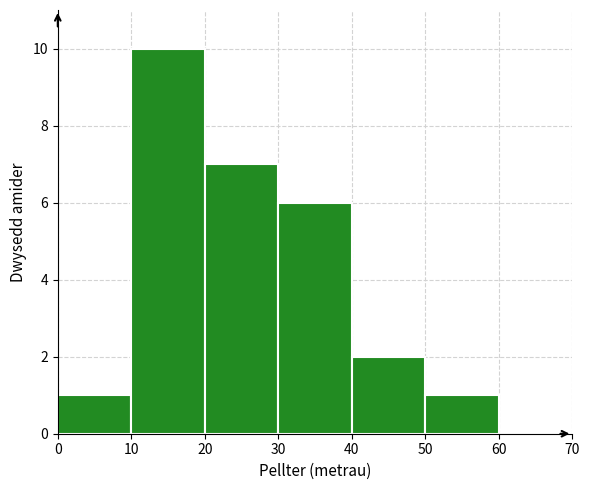

Which range on the x-axis has the tallest bar?

10 to 20